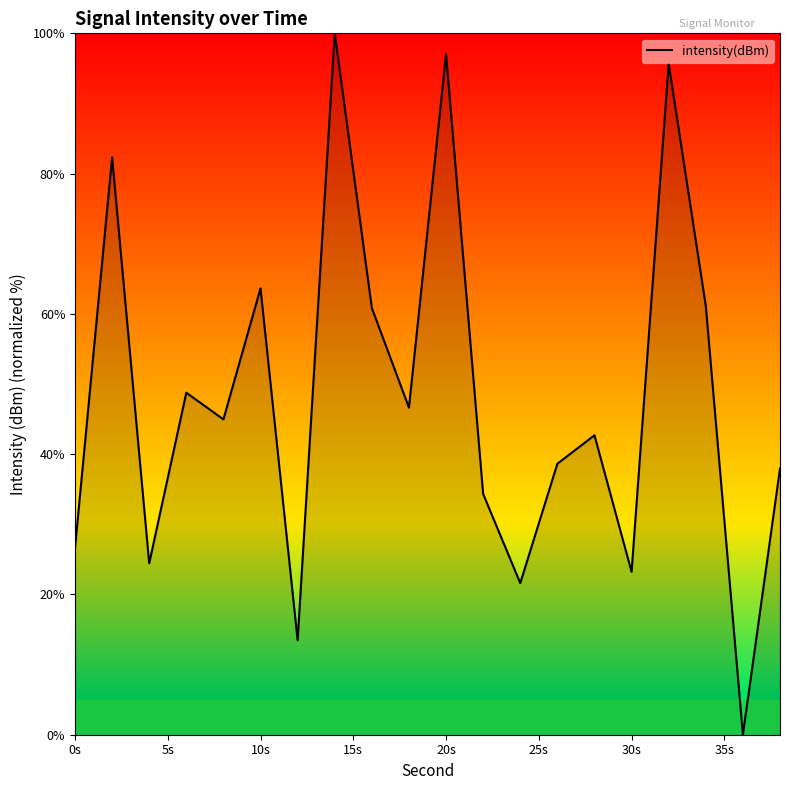

What is the greatest value displayed?

100.0